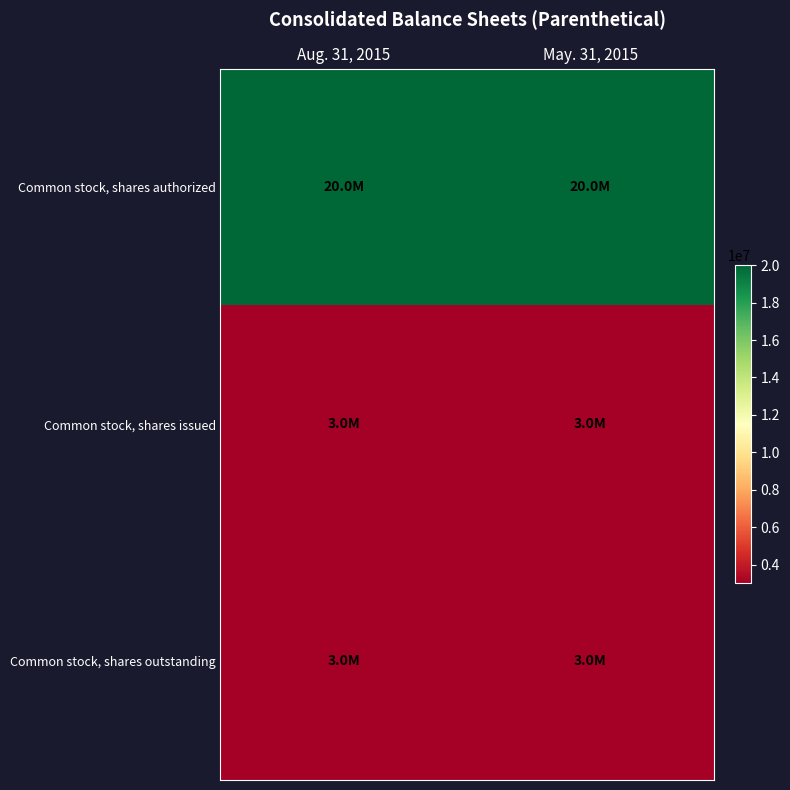

What is the spread (max minus min) of values at Aug. 31, 2015?

17004090